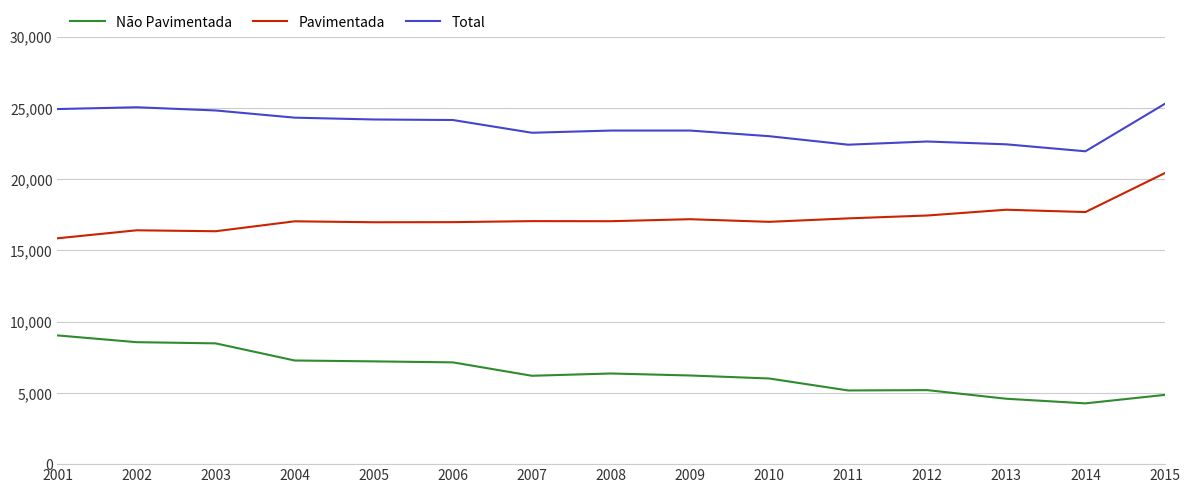

Which series changed the most between 2003 and 2004?

Não Pavimentada